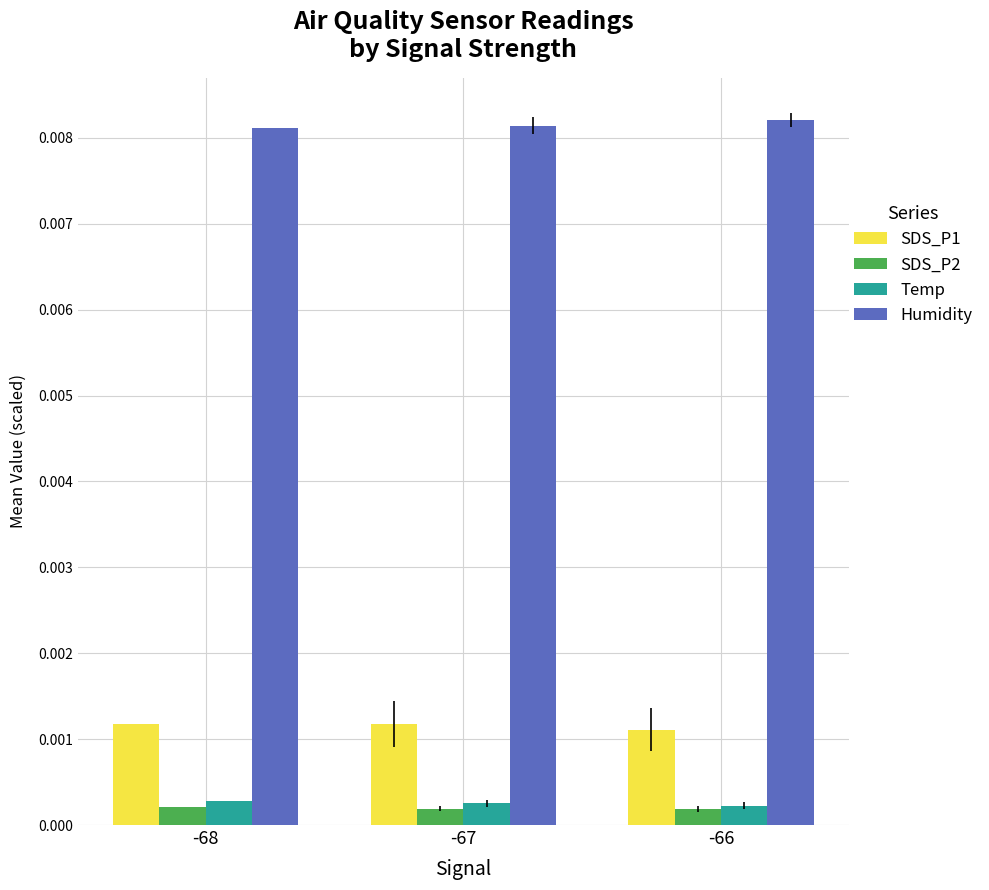

At how many categories does at least one series exceed 0?

3